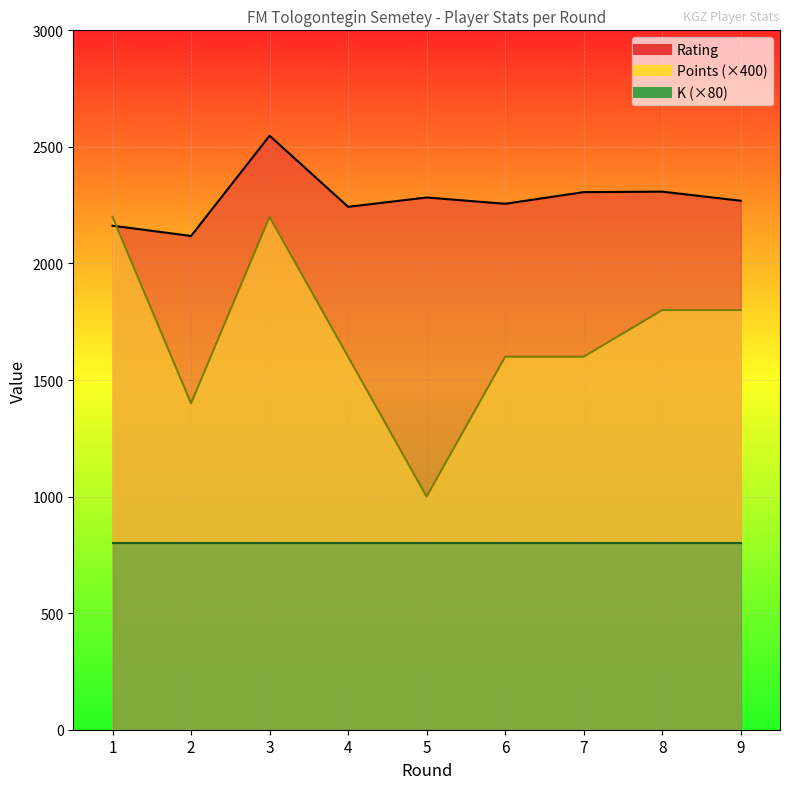

Where is the first local minimum for Rating?

2